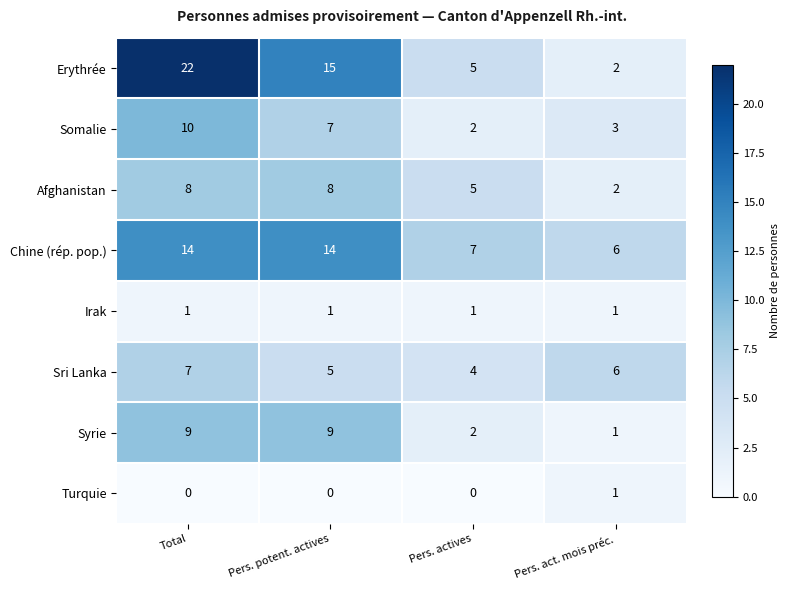

At which category does the chart reach its peak across all series?

Total